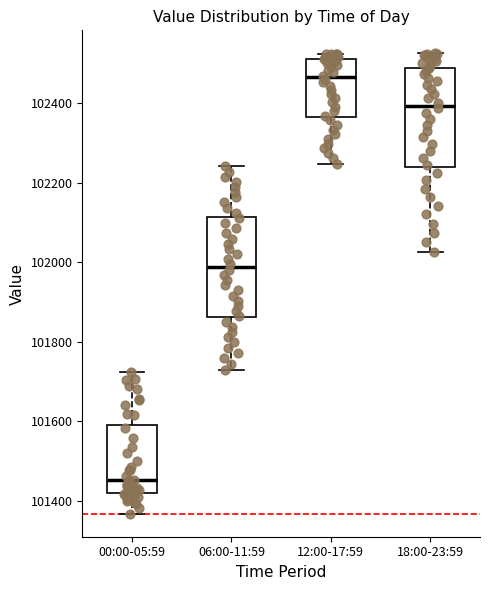

Reading left to right, read every box against the y-axis: the position of its median line, the range the box covers, and the ends of its whiskers. The values are not printed on the chart, so give them approximately, as read against the axis.

00:00-05:59: median 101460, box 101420 to 101600, whiskers 101360 to 101720
06:00-11:59: median 101980, box 101860 to 102120, whiskers 101740 to 102240
12:00-17:59: median 102460, box 102360 to 102520, whiskers 102240 to 102520 (just above the box's upper edge)
18:00-23:59: median 102400, box 102240 to 102480, whiskers 102020 to 102520